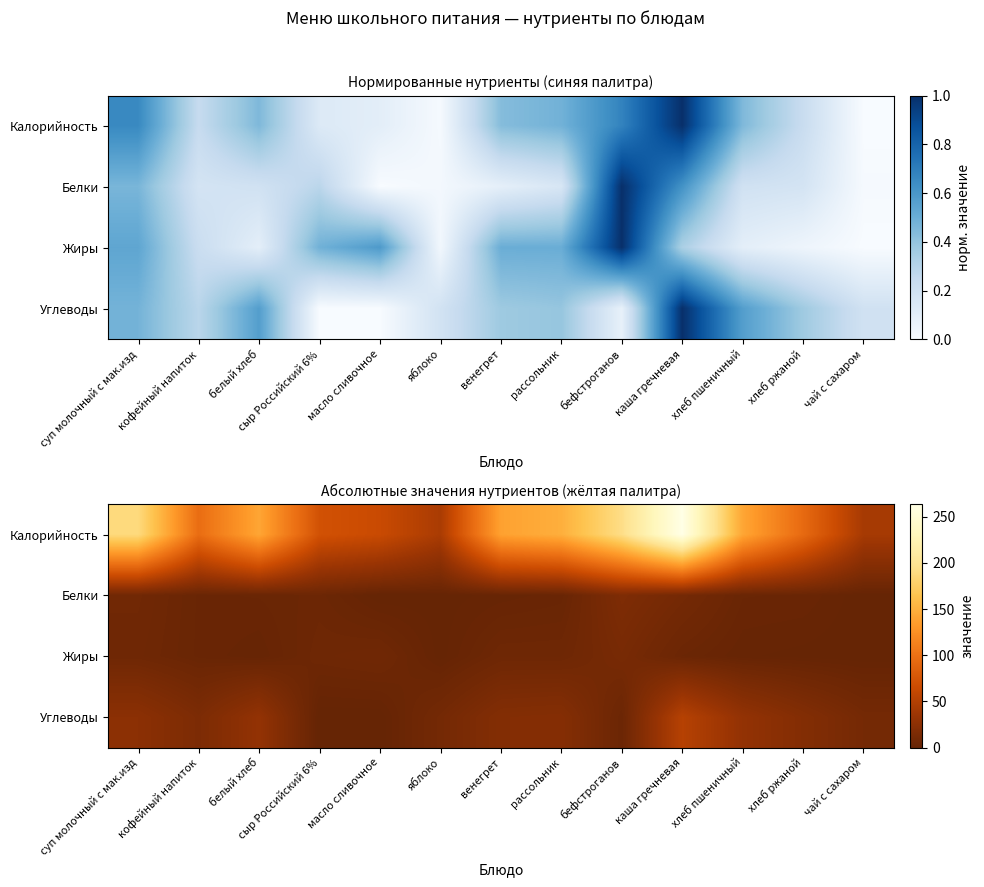

The value of Белки at хлеб пшеничный is 3.2. True or false?

True